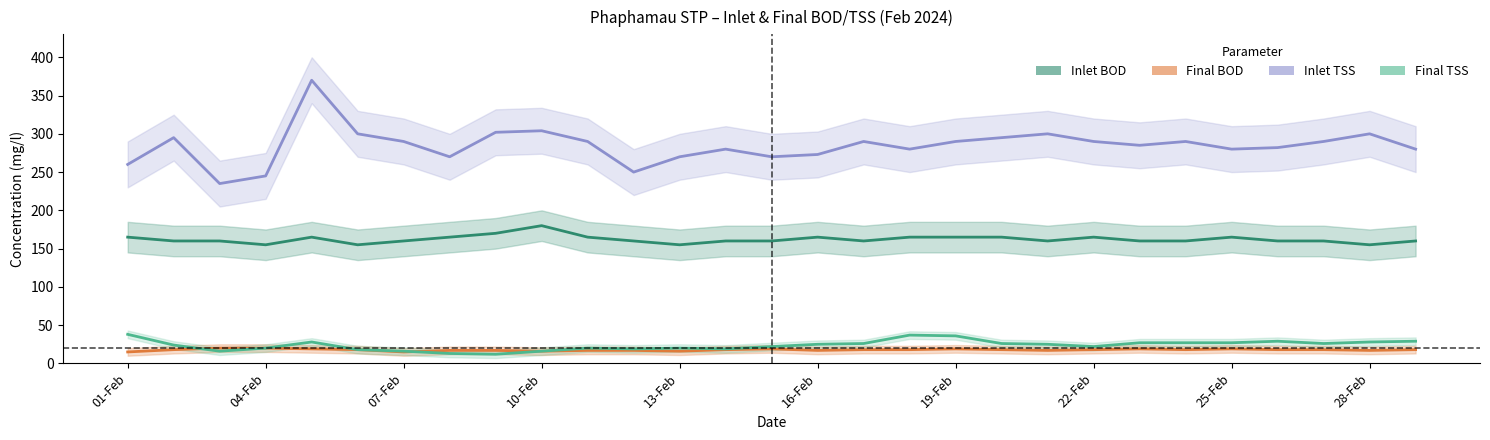

Reading left to right, list all the values displayed in this chart.

Inlet BOD: 165	160	160	155	165	155	160	165	170	180	165	160	155	160	160	165	160	165	165	165	160	165	160	160	165	160	160	155	160
Final BOD: 15	18	20	20	19	18	15	17	17	16	17	17	16	18	19	17	18	18	19	18	17	18	19	18	19	18	18	17	18
Inlet TSS: 260	295	235	245	370	300	290	270	302	304	290	250	270	280	270	273	290	280	290	295	300	290	285	290	280	282	290	300	280
Final TSS: 38	24	16	20	28	18	16	13	12	16	20	19	20	19	22	25	26	37	36	26	25	22	27	27	27	29	26	28	29